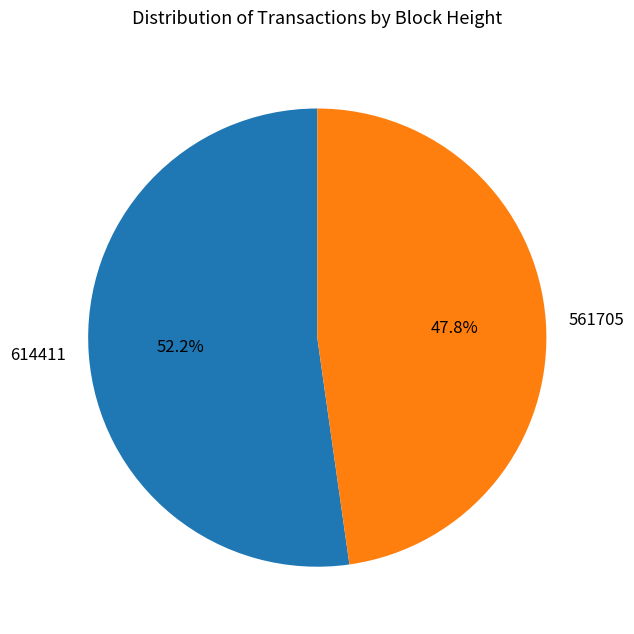

To the nearest percent, what percentage of the pie is 561705?

48%